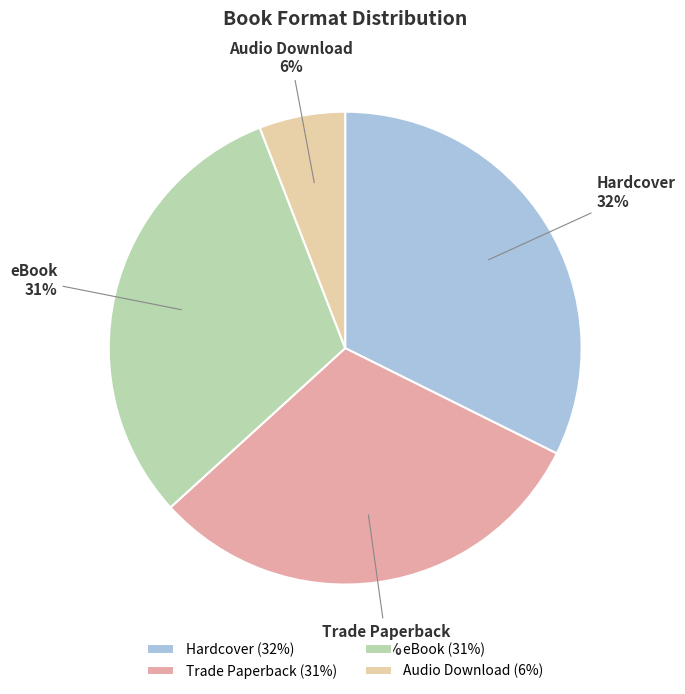

Does eBook account for over 50% of the chart?

No